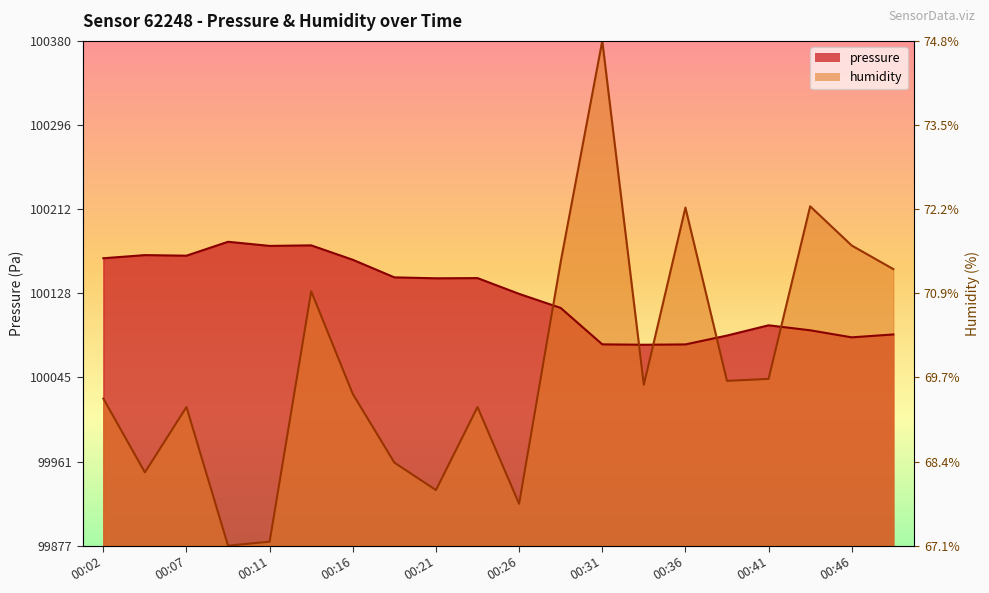

At which label does humidity reach its peak?

00:31